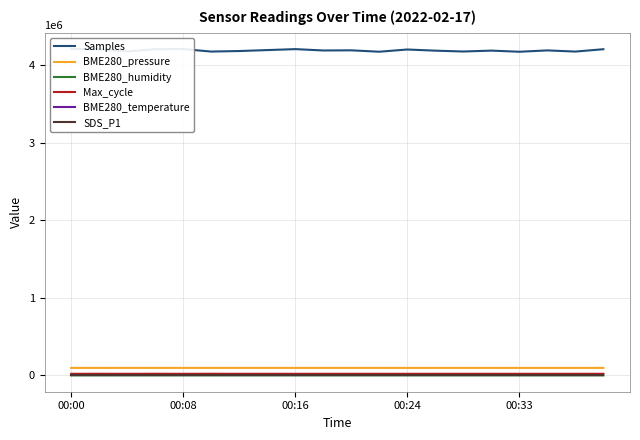

True or false: Max_cycle and BME280_pressure intersect in this chart.

False